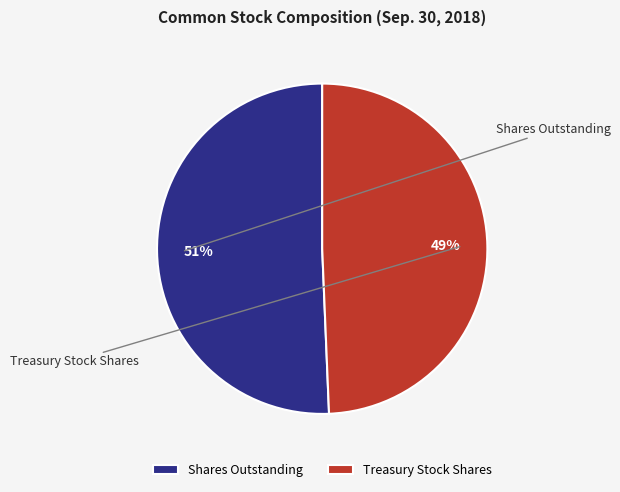

Is it true that Treasury Stock Shares is 60% of the pie?

False